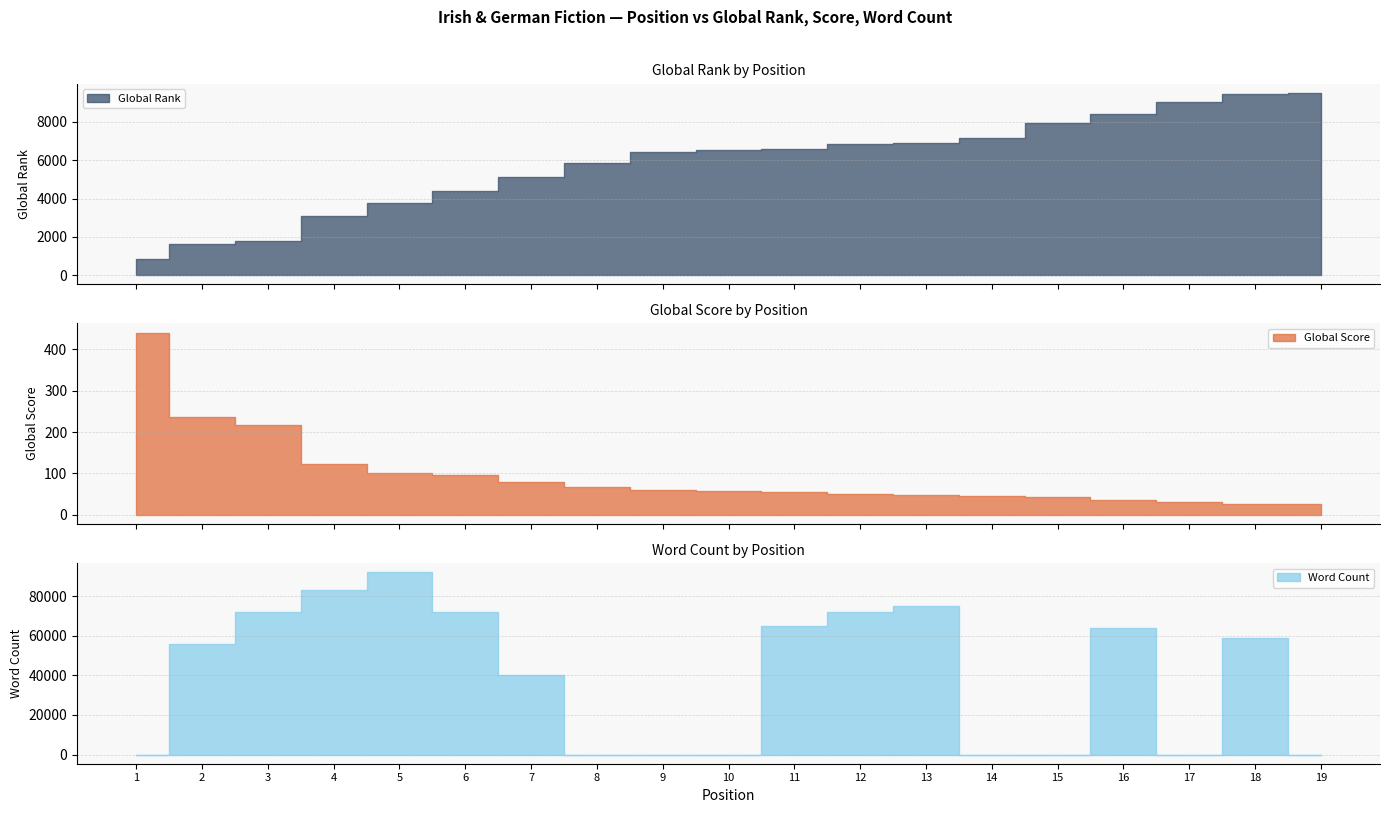

Is it true that Global Rank equals 6438 at 9?

True